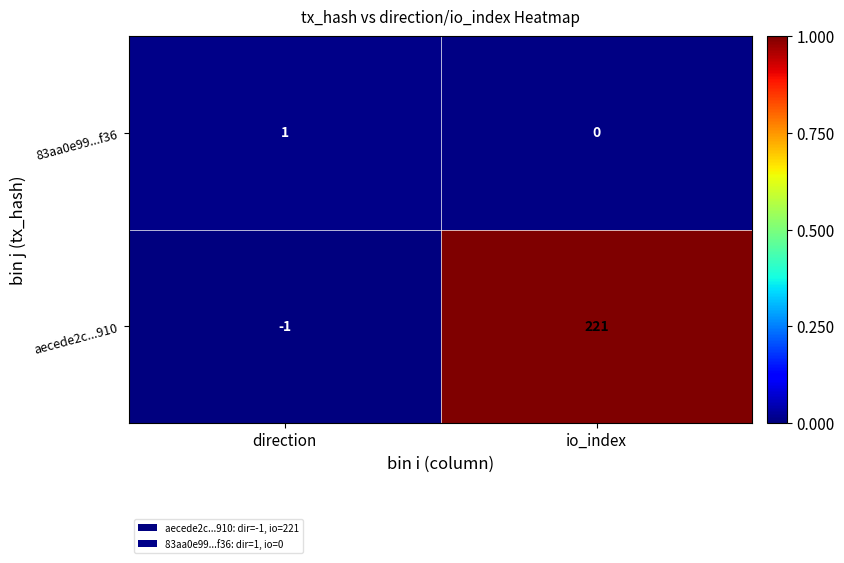

Between direction and io_index, which series saw the biggest shift?

aecede2c...910